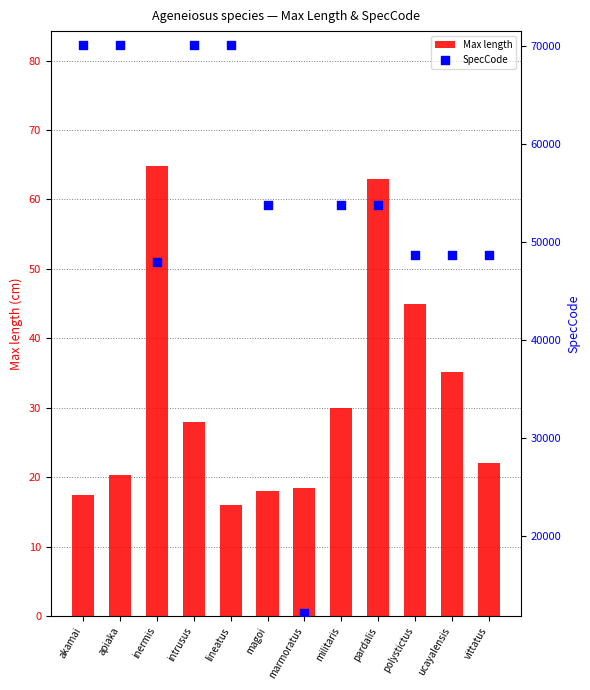

Is the value of SpecCode at ucayalensis greater than the value of Max length at apiaka?

Yes